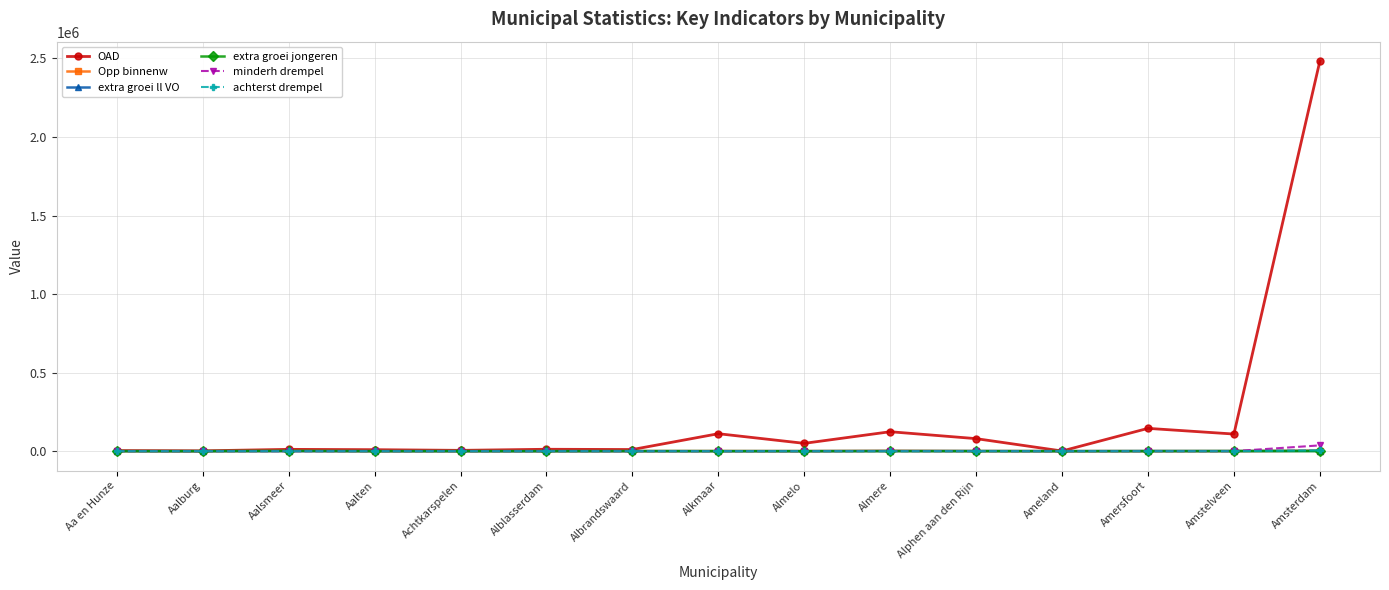

At which label is OAD closest to 1241736?

Amersfoort